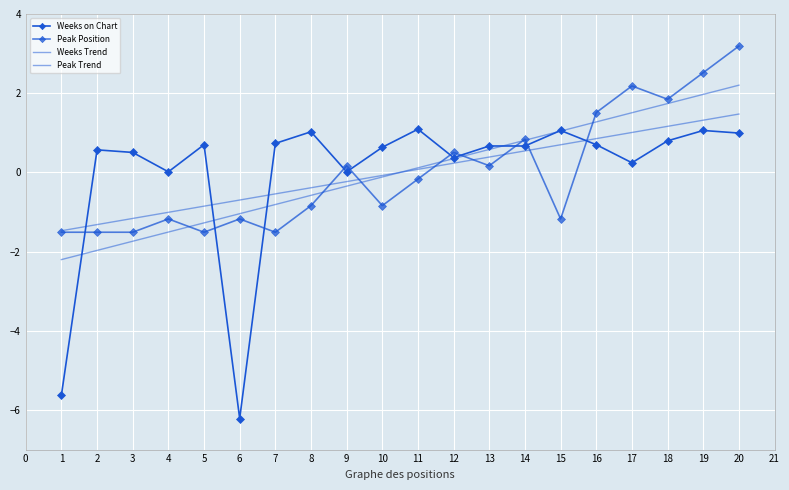

Which series has the largest range (max minus min)?

Weeks on Chart